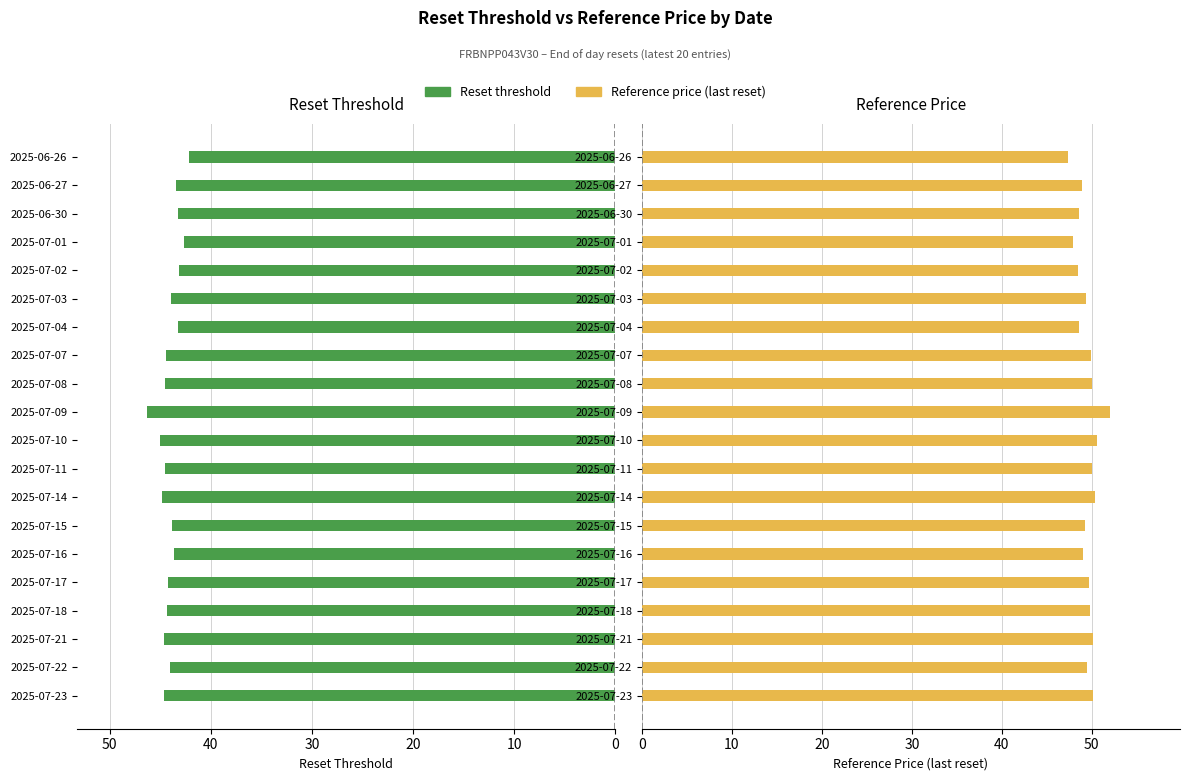

How many groups of bars are there?

20